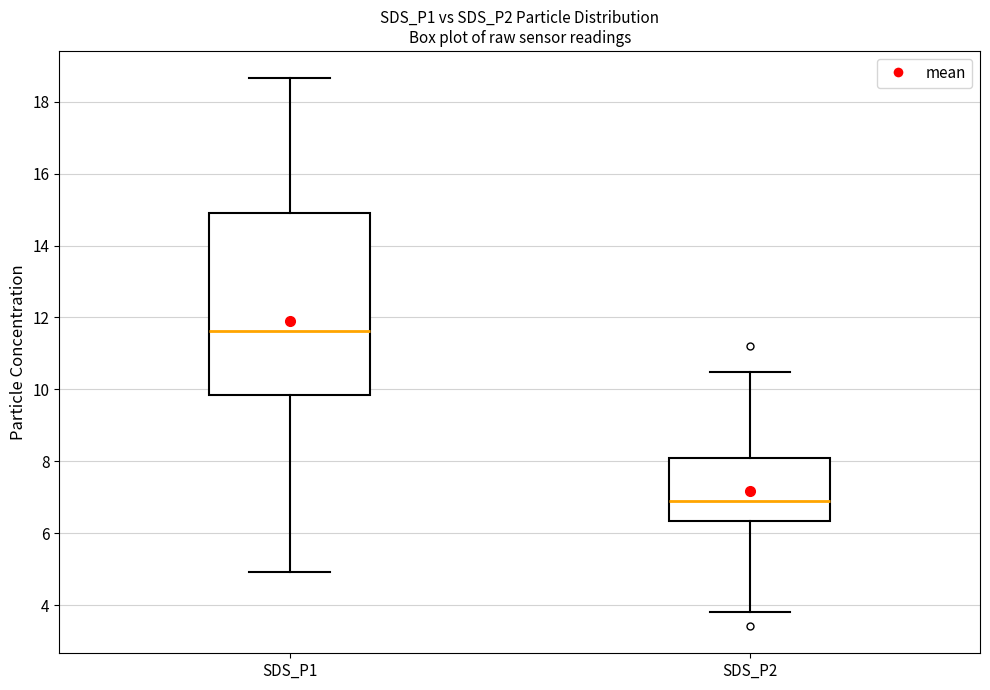

Reading left to right, transcribe this box plot: for each box, give where its median line is, the range the box spans, and where its two whiskers end, as read against the y-axis. The values are not printed on the chart, so give them approximately, as read against the axis.

SDS_P1: median 11.6, box 9.8 to 14.8, whiskers 5.0 to 18.6
SDS_P2: median 6.8, box 6.4 to 8.0, whiskers 3.8 to 10.4